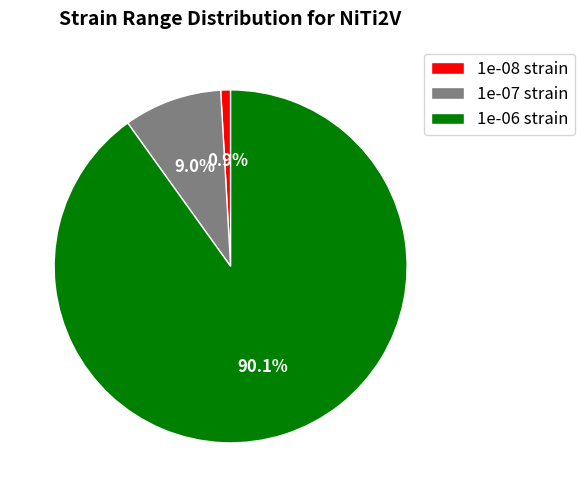

How much of the chart is everything except 1e-07 strain?

91.0%